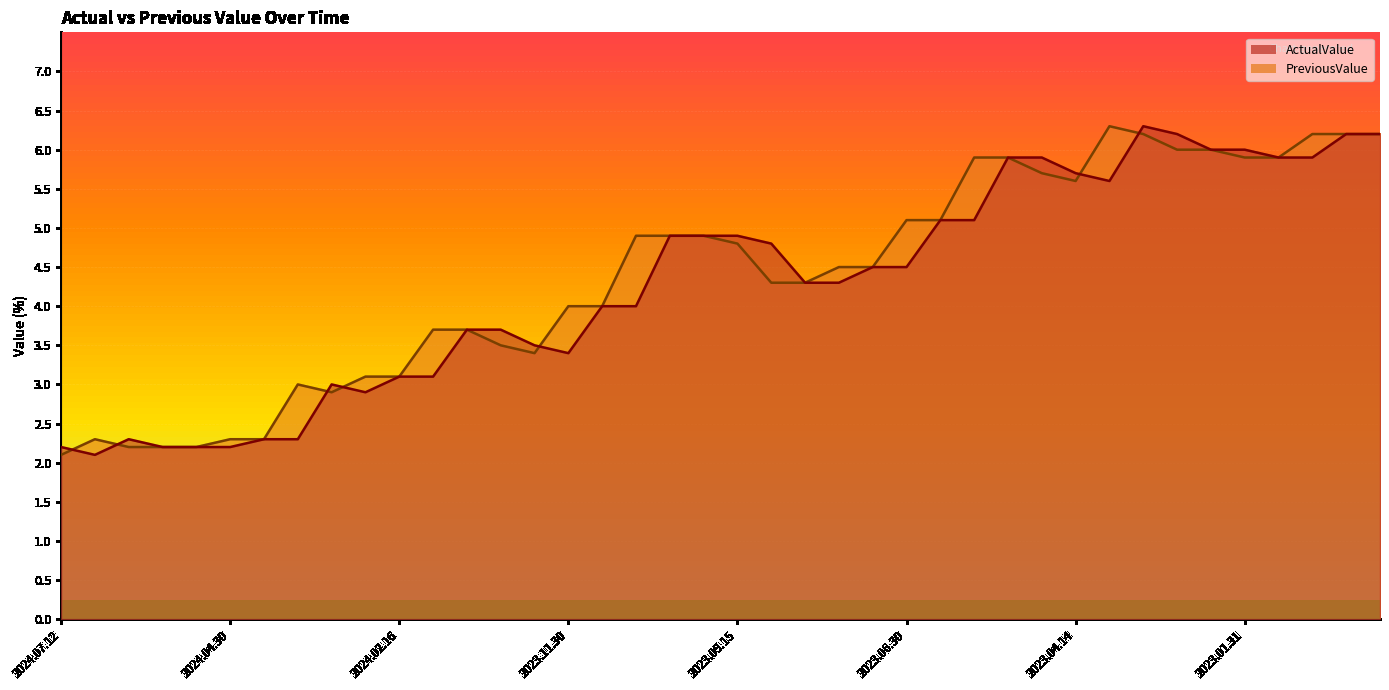

What is the maximum value for ActualValue?

6.3